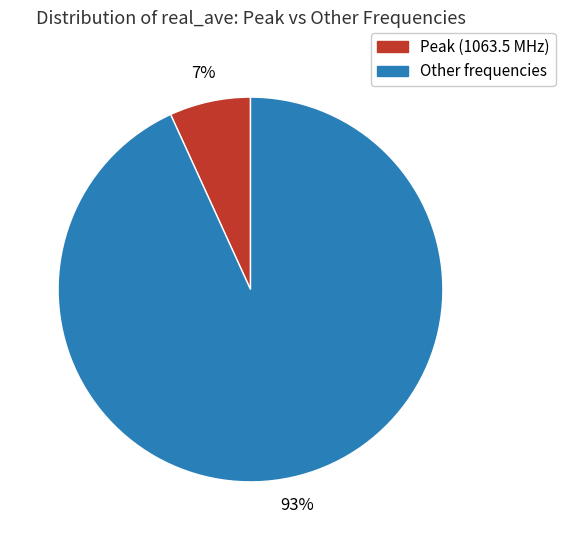

What is the largest slice in the pie chart?

Other frequencies